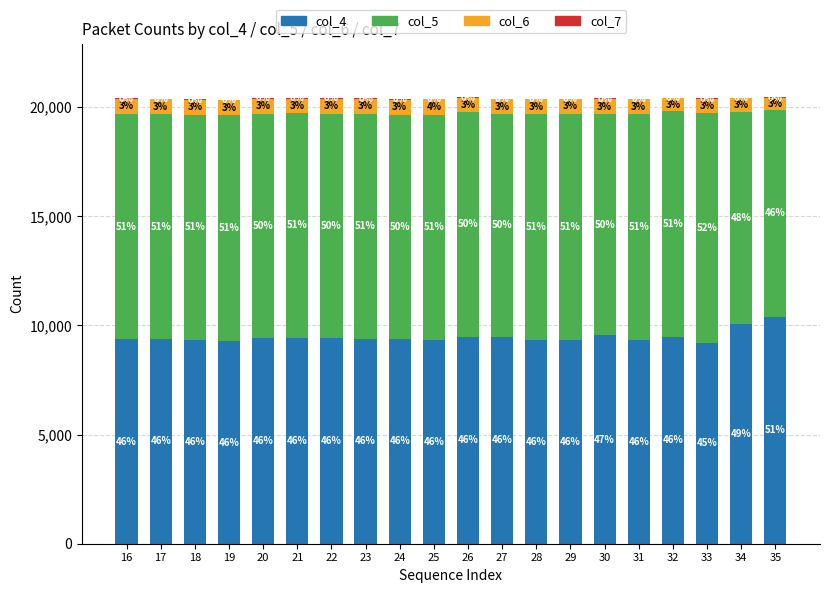

Rank the series at 32 from lowest to highest value.

col_7, col_6, col_4, col_5